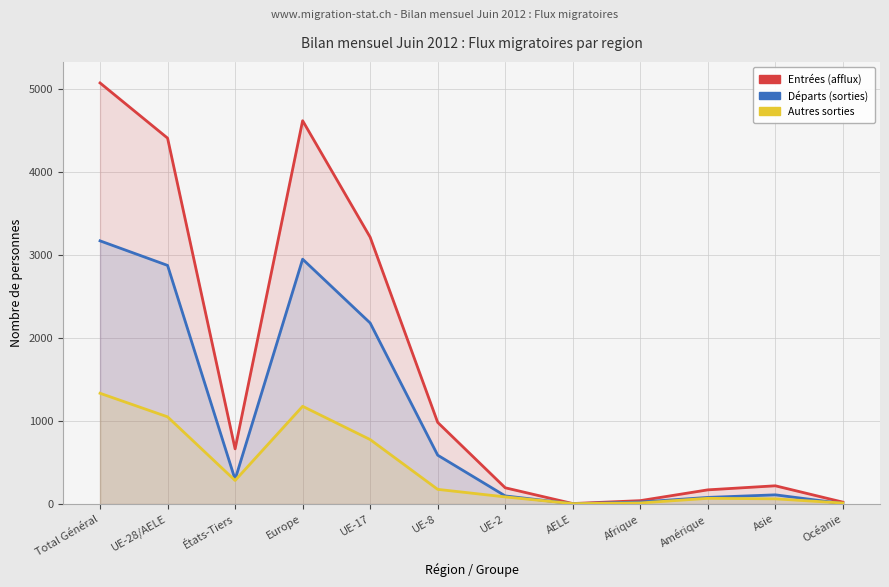

Which series has the widest spread of values?

Entrées (afflux)